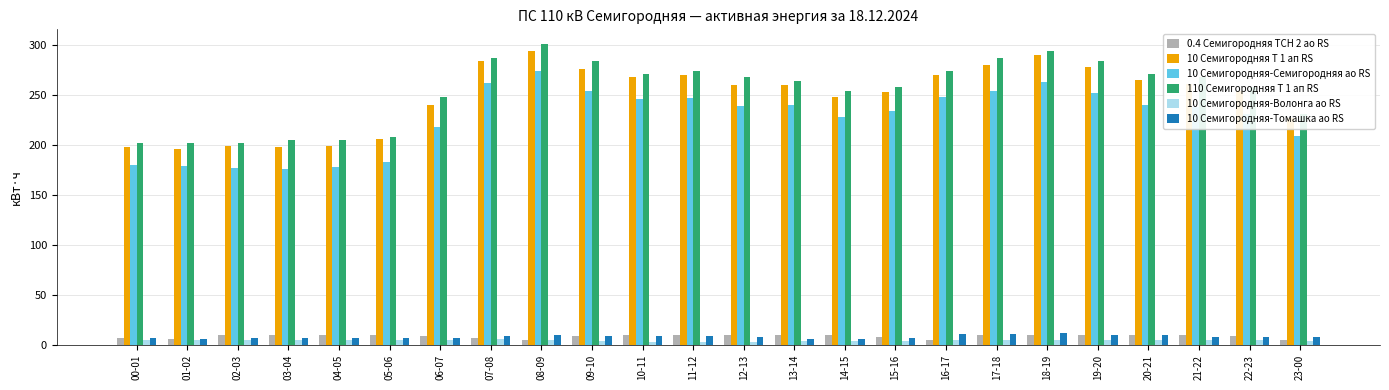

What is the difference between the second highest and second lowest values in the 10 Семигородняя-Томашка ао RS series?

5.2